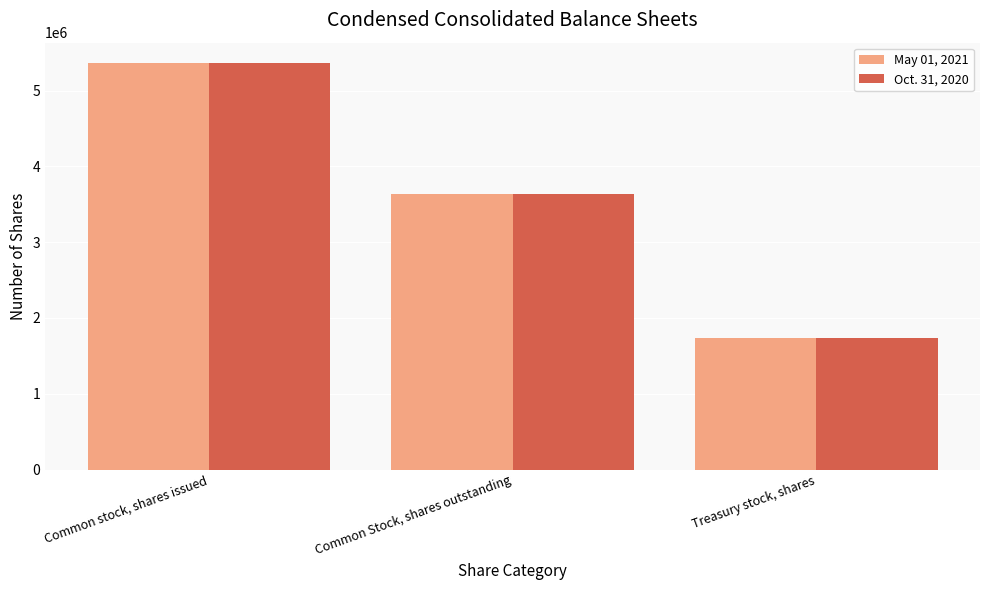

At which label does Oct. 31, 2020 first exceed 3631196?

Common stock, shares issued